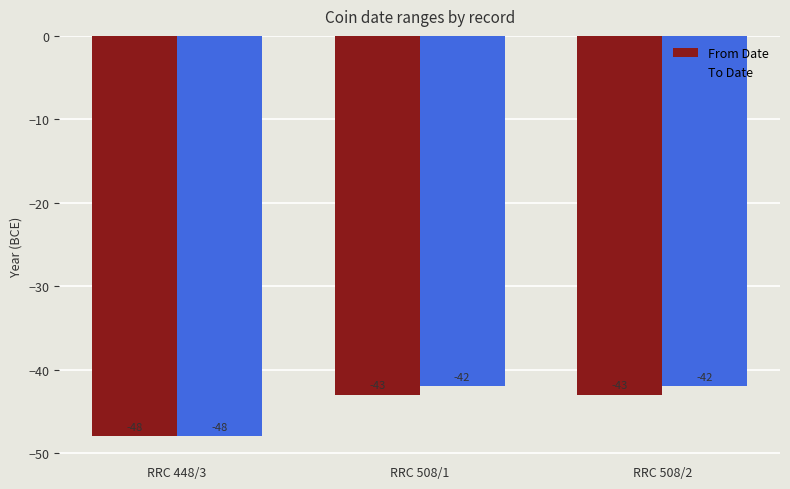

Rank the series by their average value, from highest to lowest.

To Date, From Date